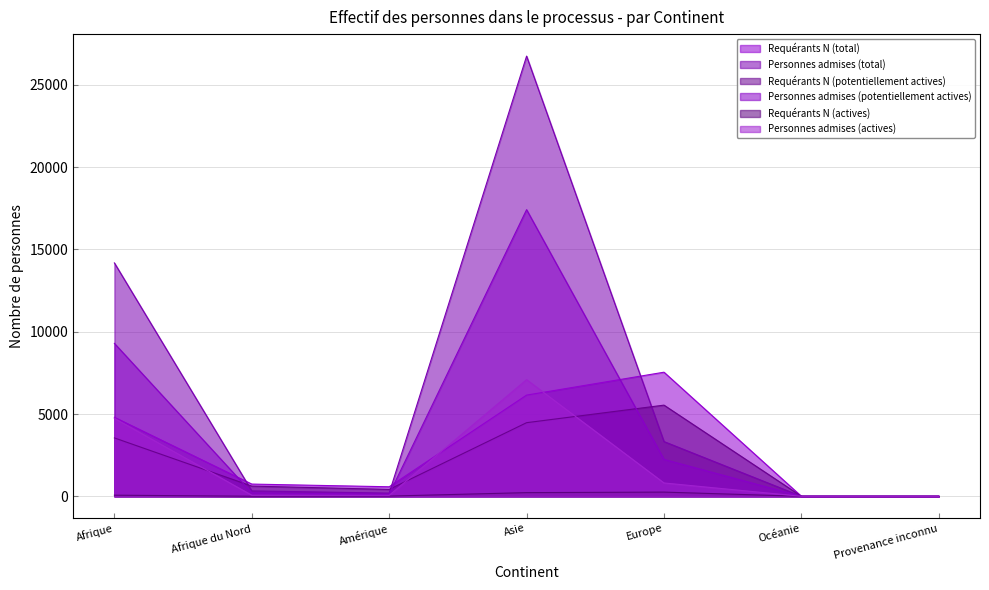

How many values in the Requérants N (potentiellement actives) series exceed 618?

3